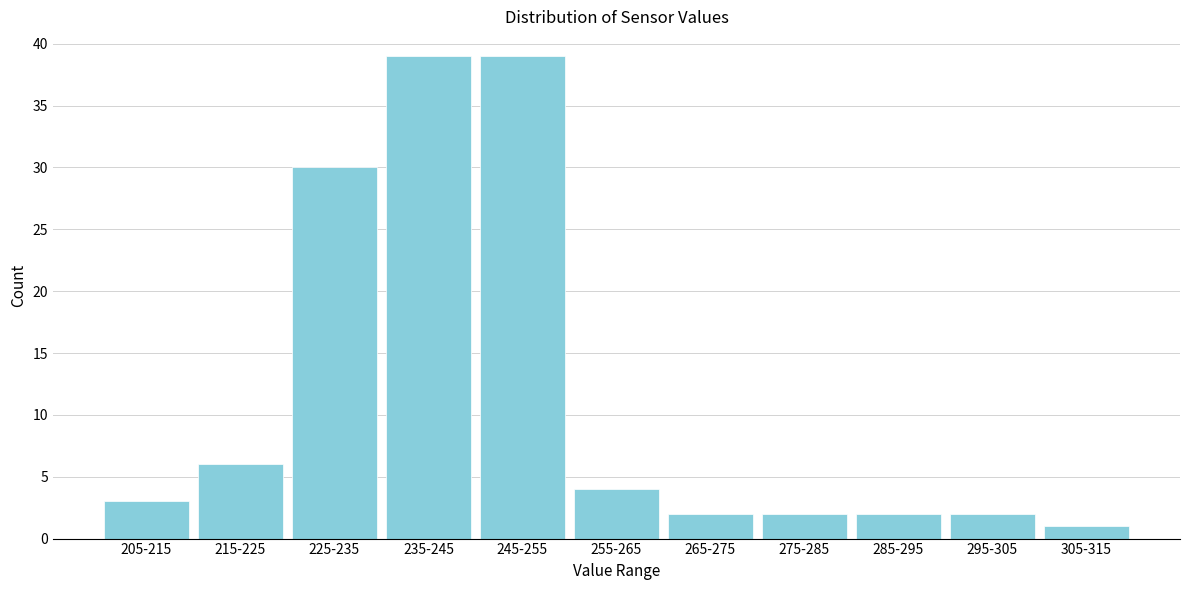

Reading left to right, what are all the values shown in this chart?

3	6	30	39	39	4	2	2	2	2	1